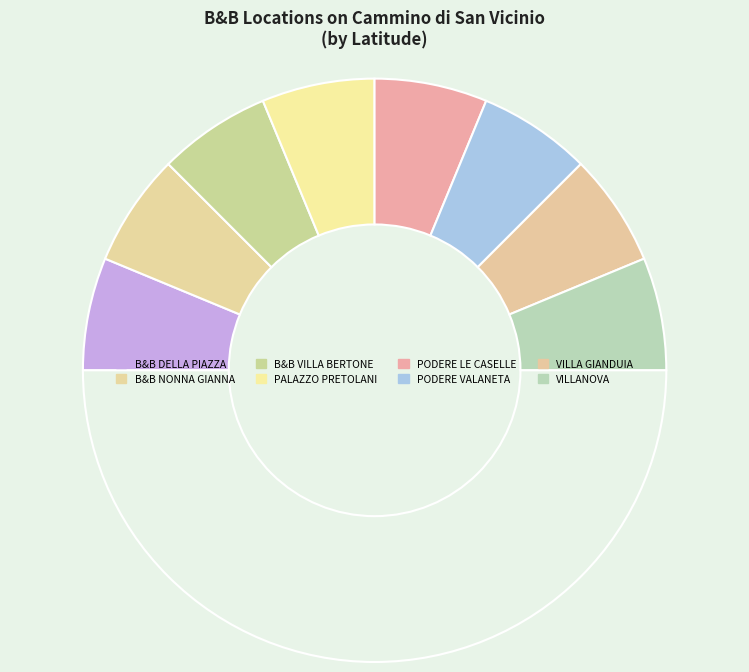

How many segments does this pie chart have?

9